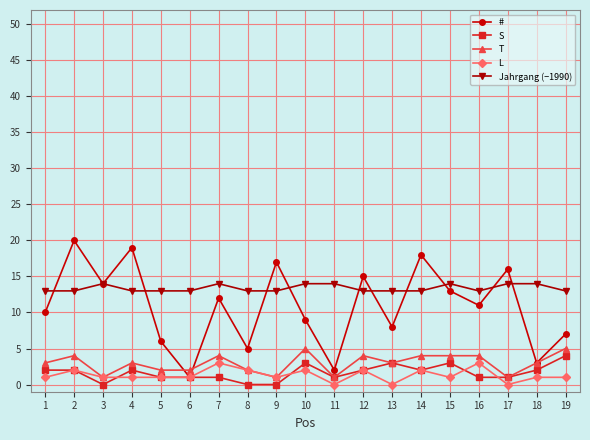

Is the value of L at 18 greater than the value of # at 4?

No